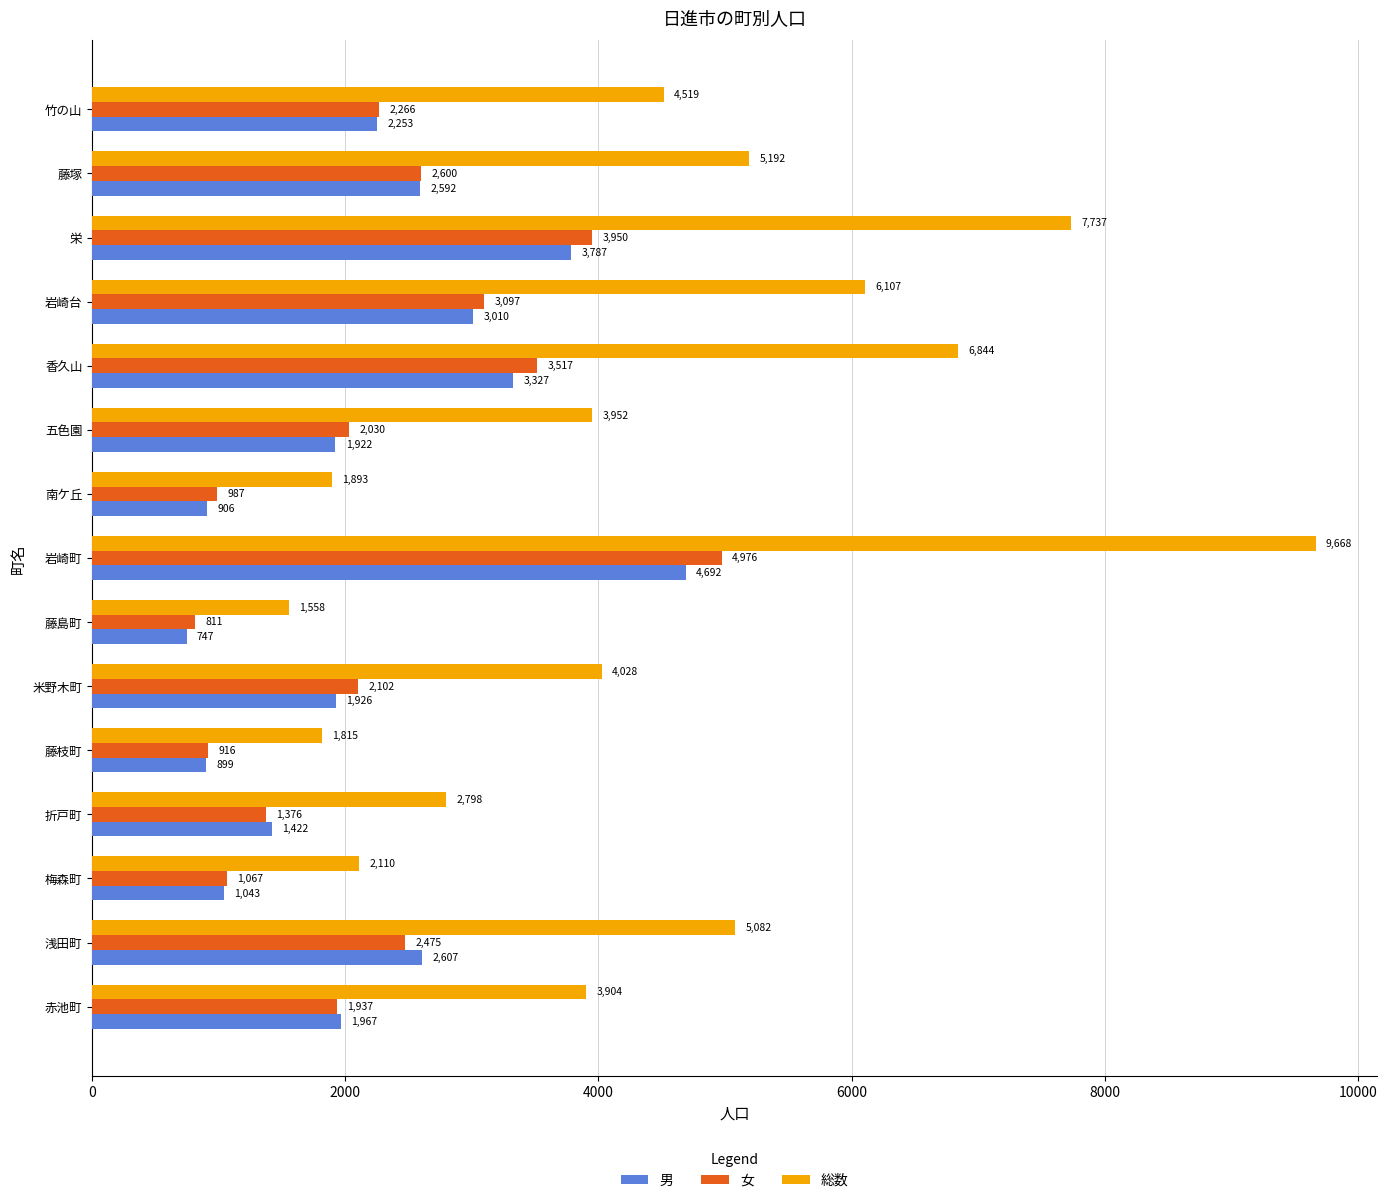

What is the greatest value displayed?

9668